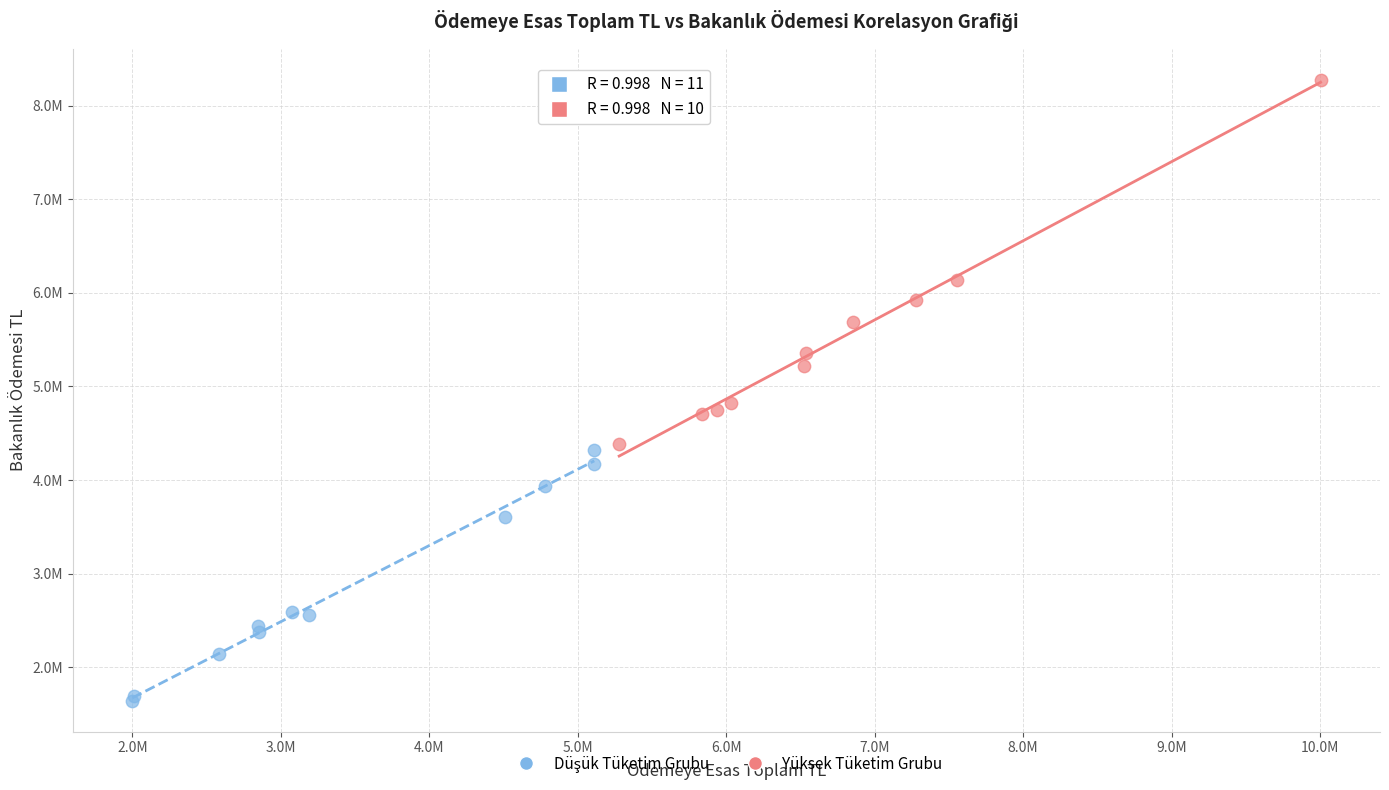

Which series has the largest Y range (max minus min)?

Yüksek Tüketim Grubu